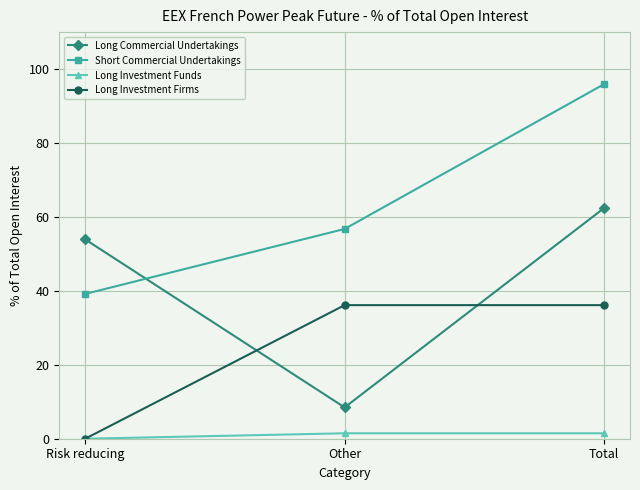

What is the value of the Long Investment Firms point at the 3rd from the left?

36.1